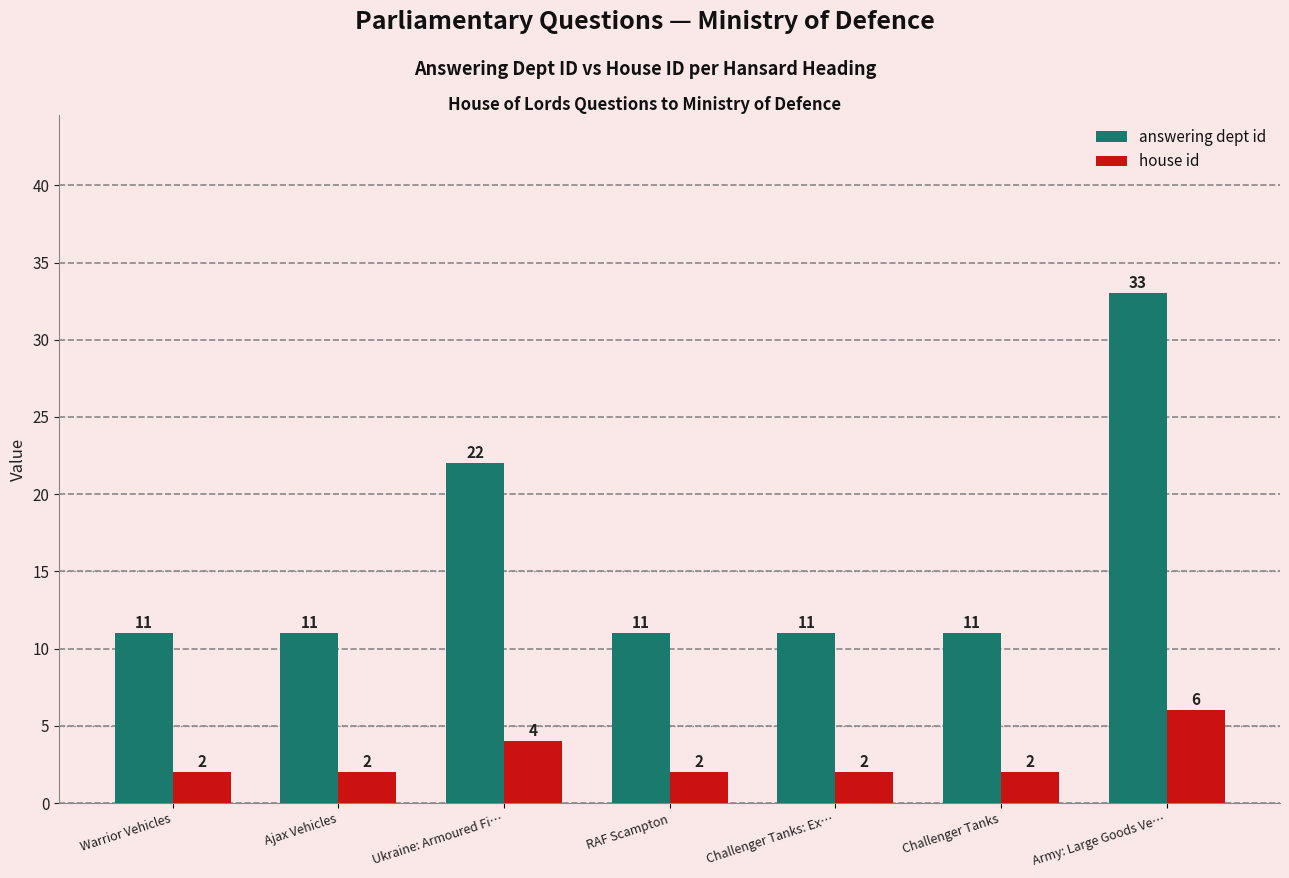

Rank the series at Ukraine: Armoured Fi… from lowest to highest value.

house id, answering dept id